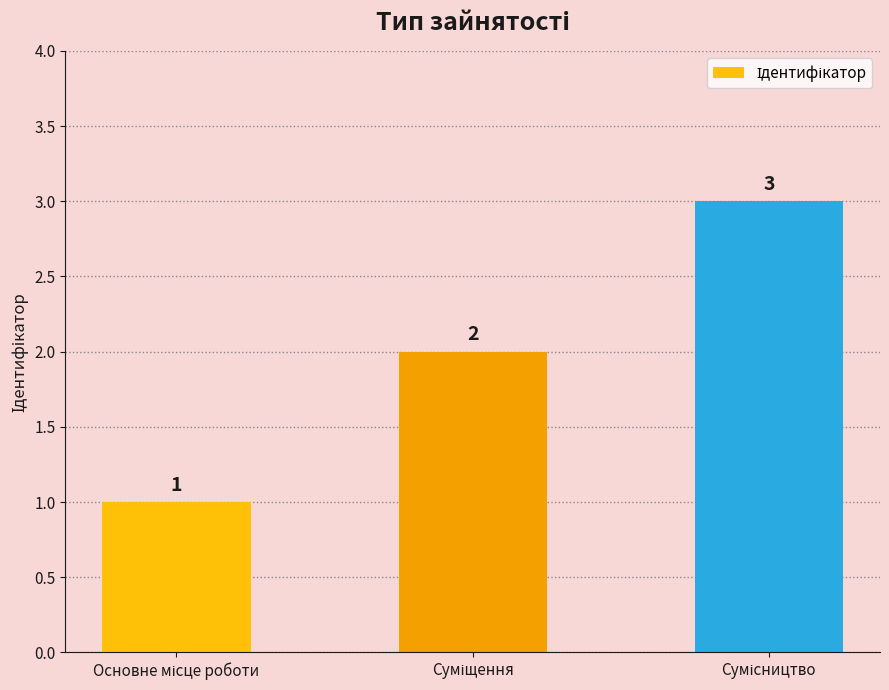

How many data points does each series have?

3